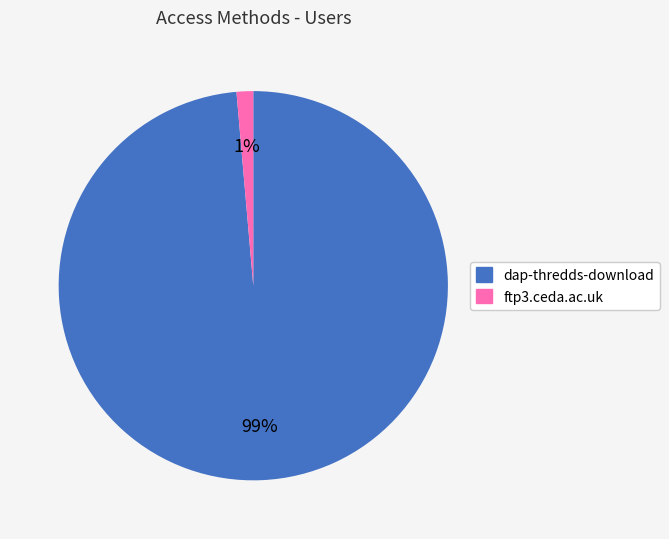

To the nearest percent, what percentage of the pie is dap-thredds-download?

99%